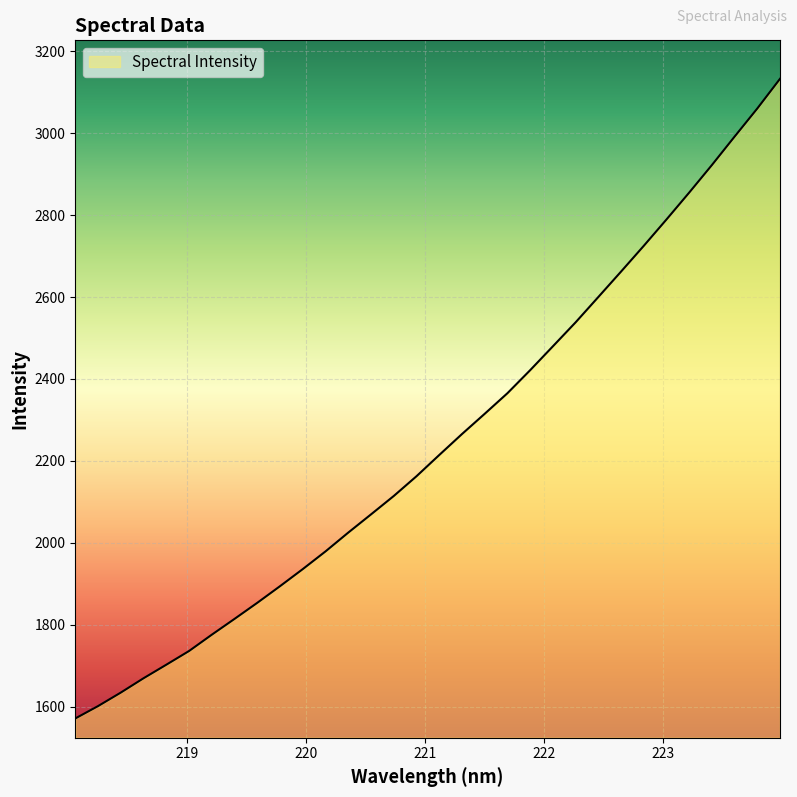

What is the difference between the maximum and minimum values?

1562.1